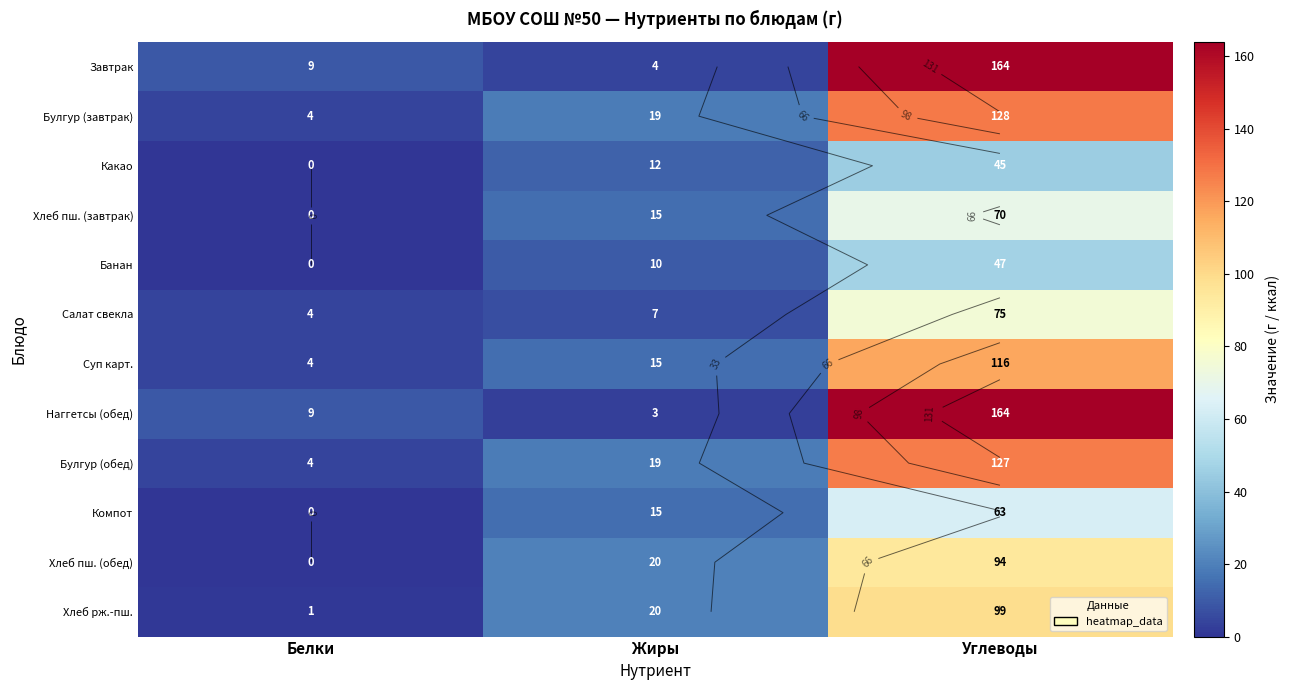

How many distinct data groups are displayed?

12